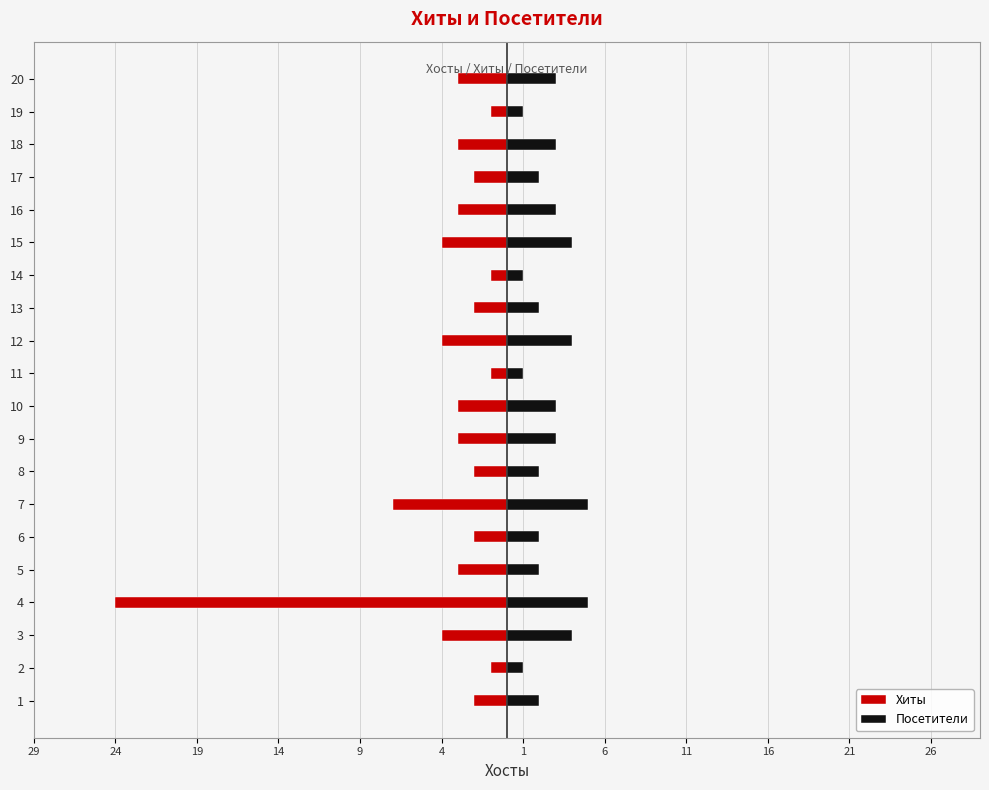

What is the difference between the maximum and minimum values in the Посетители series?

4